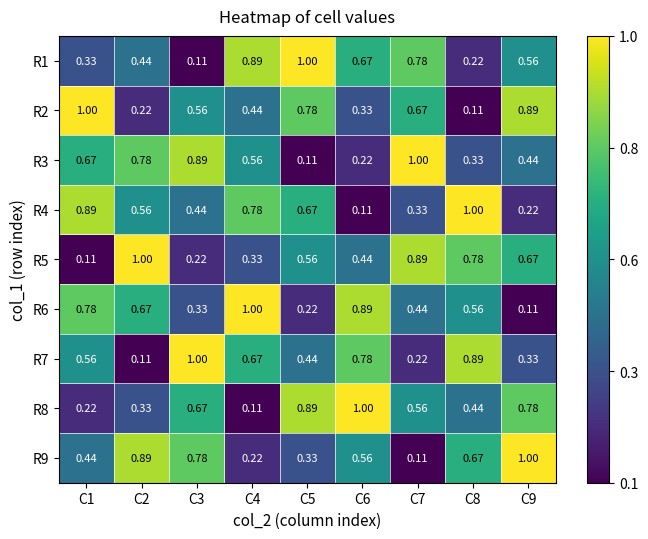

Is the value of R2 at C4 greater than the value of R4 at C8?

No